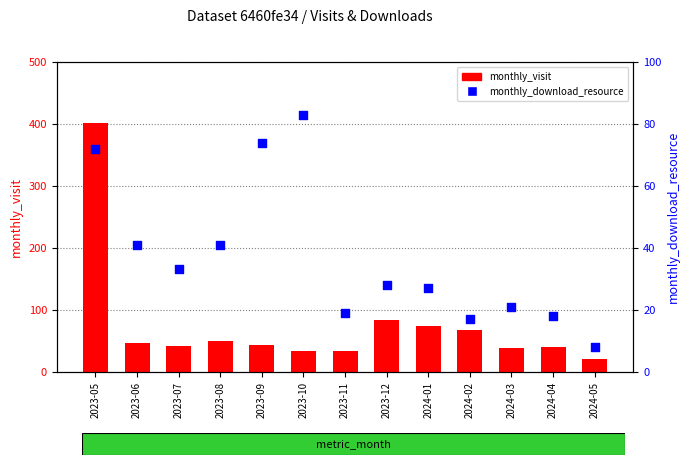

At how many categories does at least one series exceed 262?

1